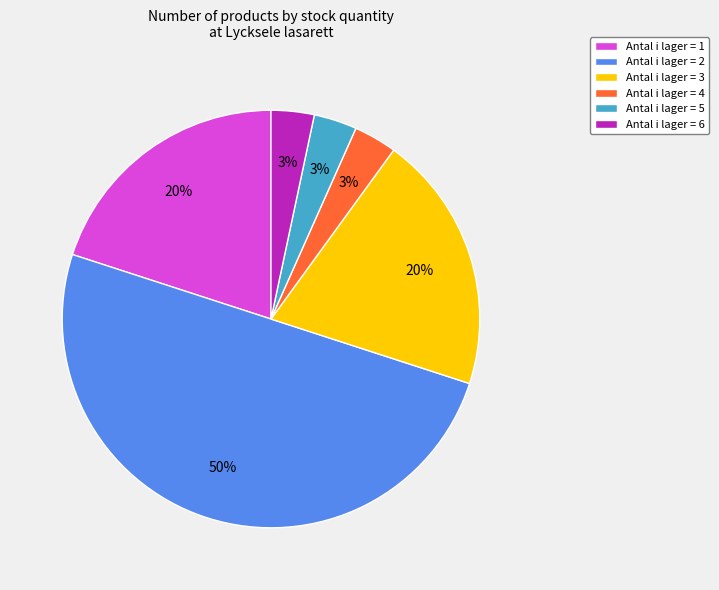

Count the number of slices in the pie.

6